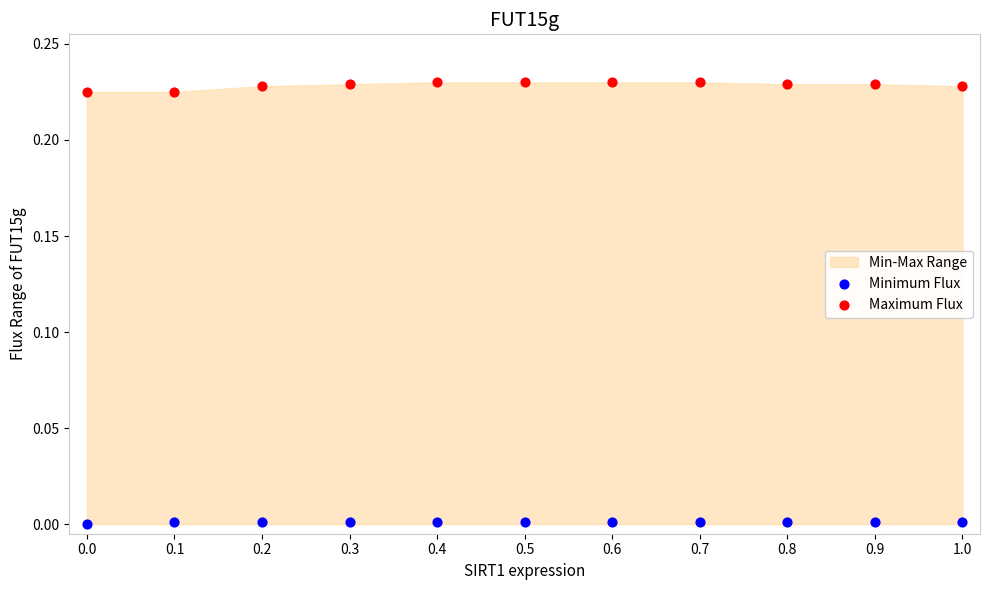

Which series contains the highest Y value?

Maximum Flux